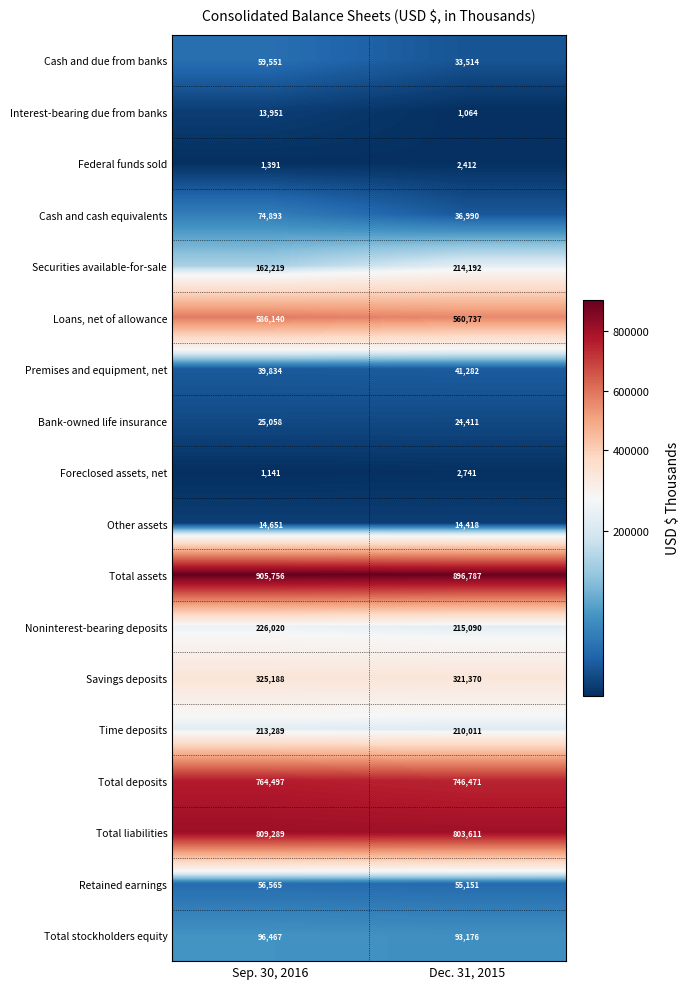

Which series has the largest total across all categories?

Total assets